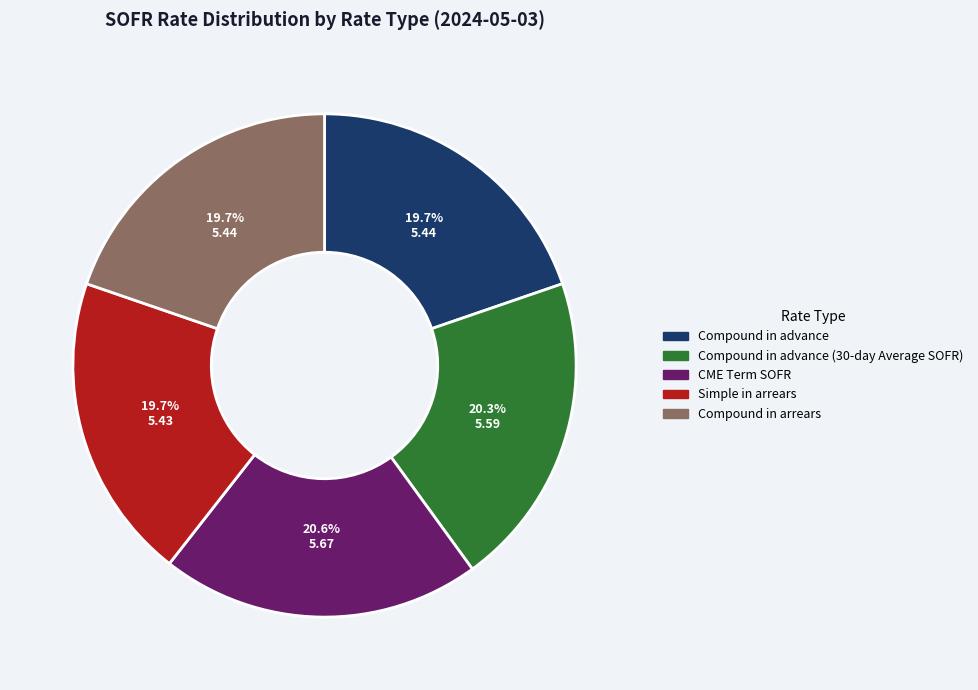

Is there a majority slice in this chart?

No